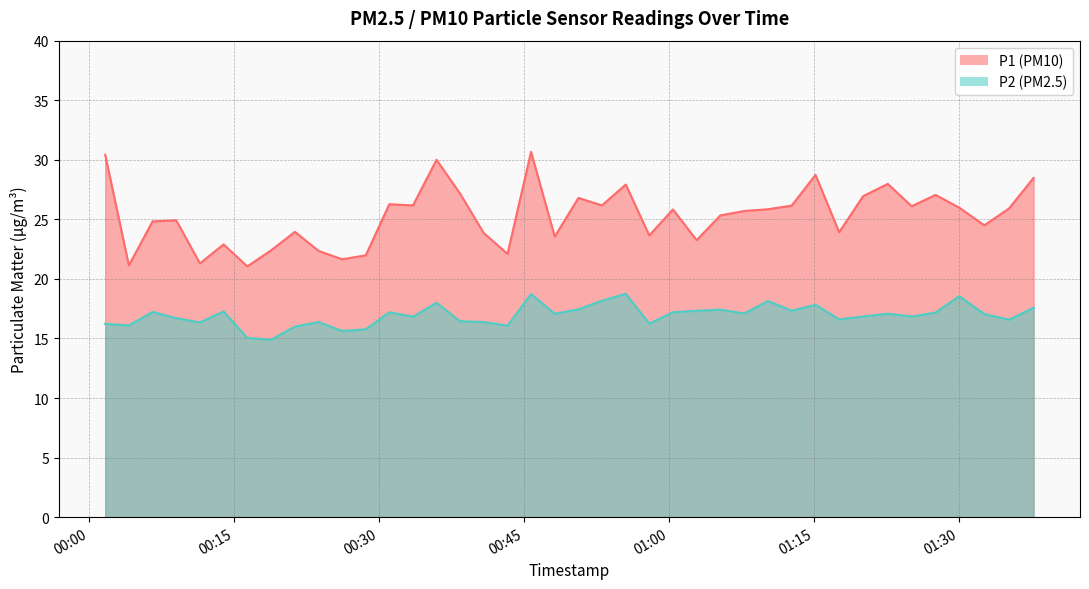

In P1, how many points are higher than both neighbors (excluding endpoints)?

12